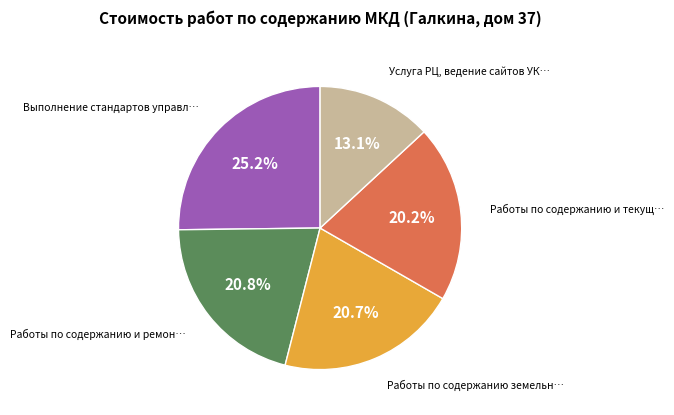

Is there a majority slice in this chart?

No